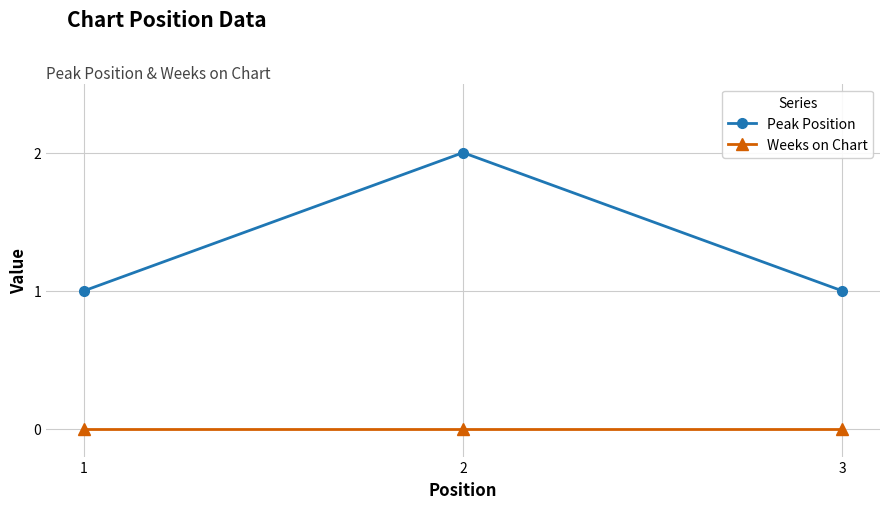

True or false: Weeks on Chart has a value of 0 at 1.

True